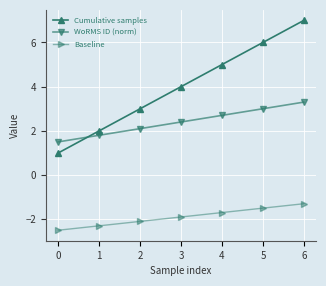

True or false: Baseline and Cumulative samples intersect in this chart.

False